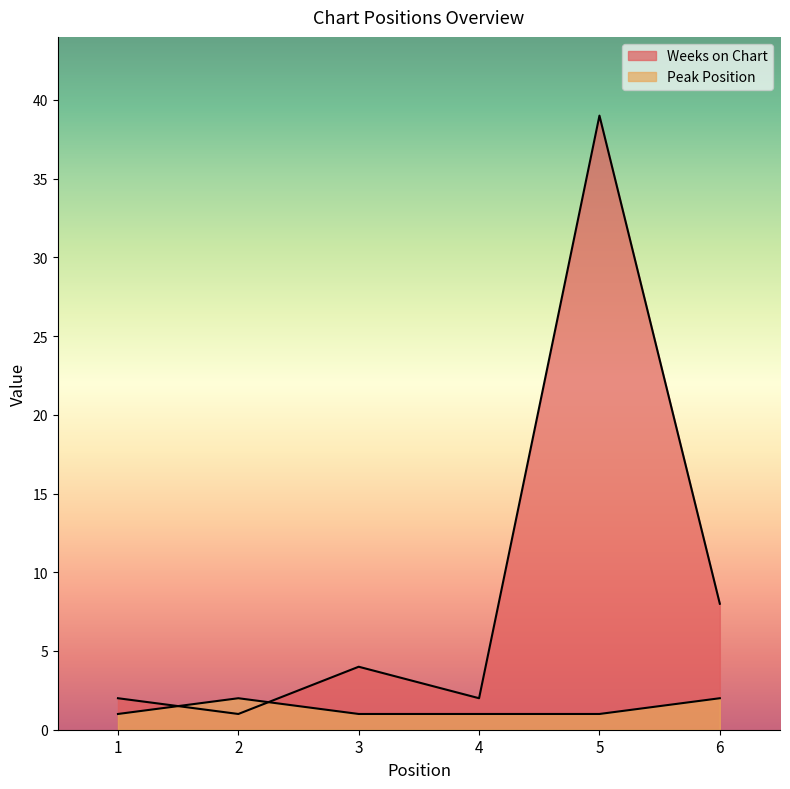

What is the maximum value shown in the chart?

39